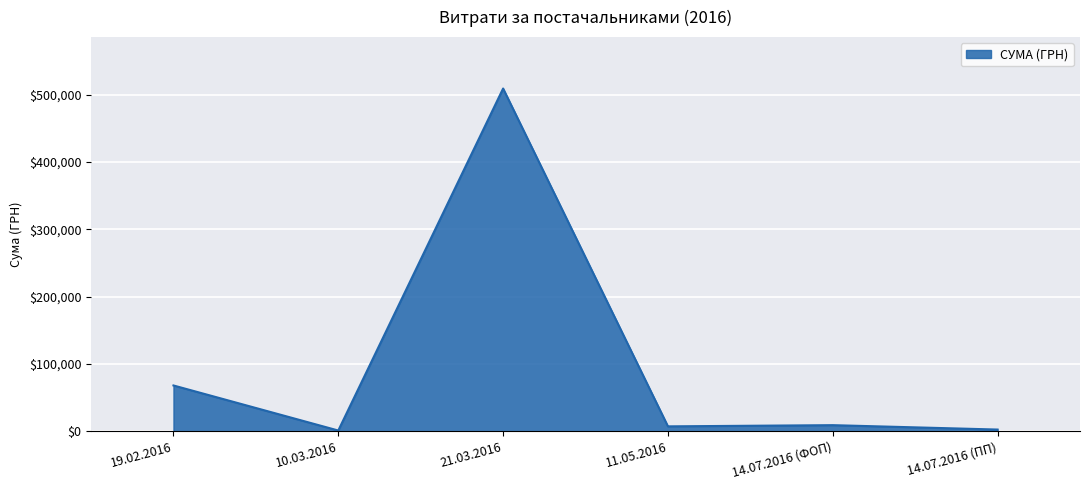

Which category has the highest value across all series?

21.03.2016